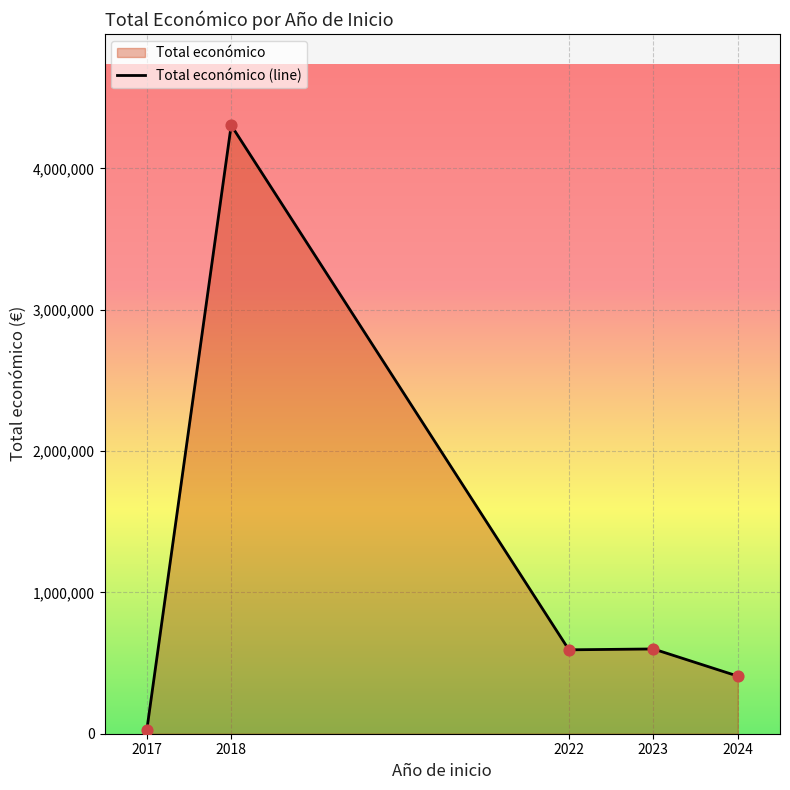

Which has a higher value, 2023 or 2024?

2023